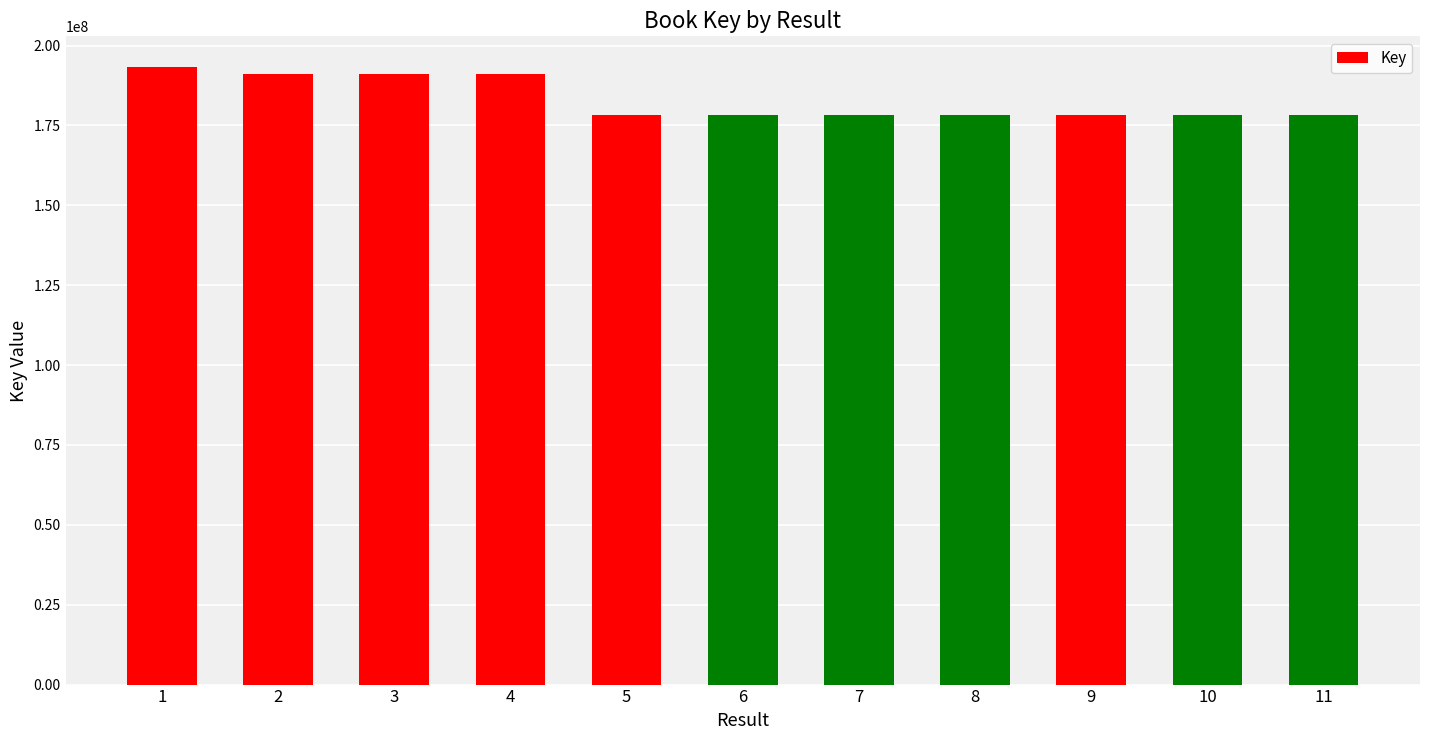

At which label does the data first exceed 178133997?

1